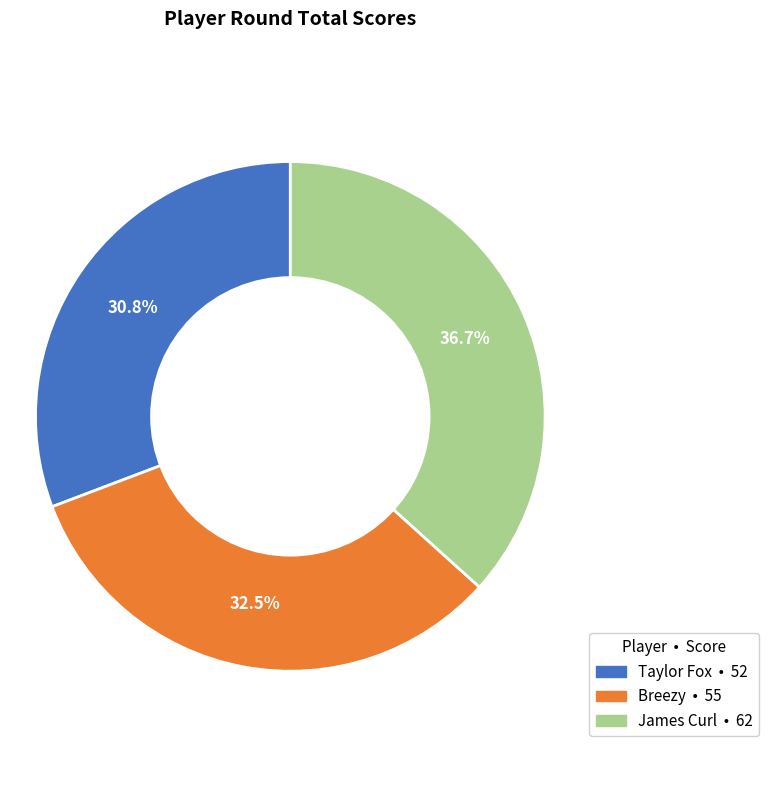

Is it true that James Curl is 26% of the pie?

False